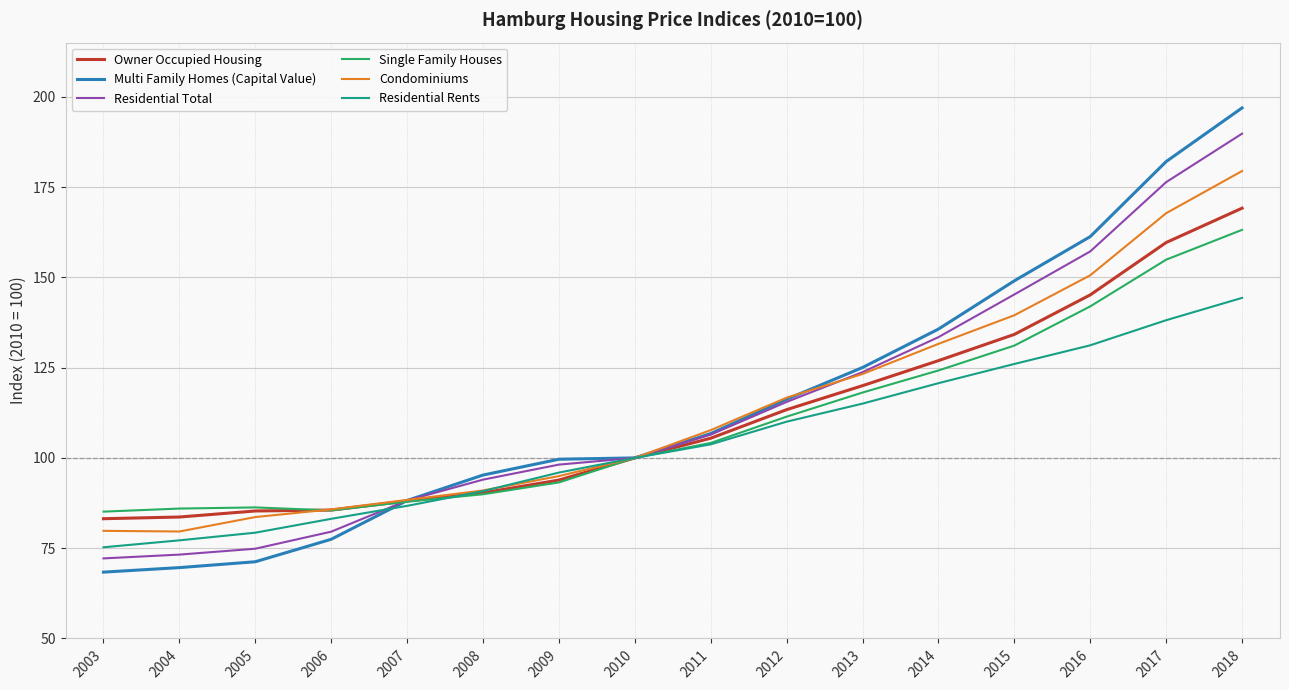

What is the sum of all Single Family Houses values?

1762.8